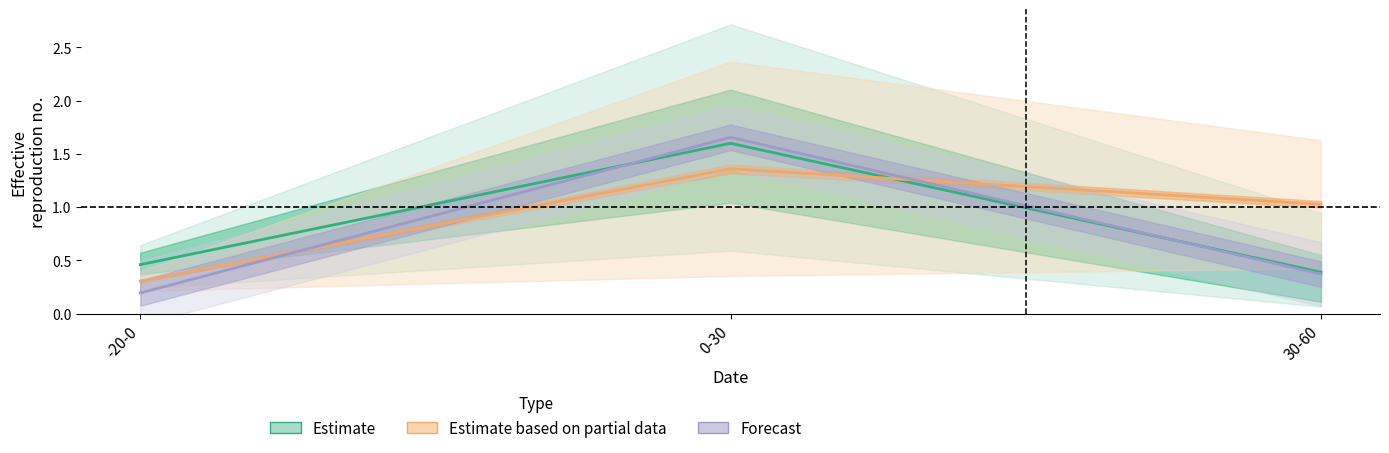

Does the chart have visible grid lines?

No